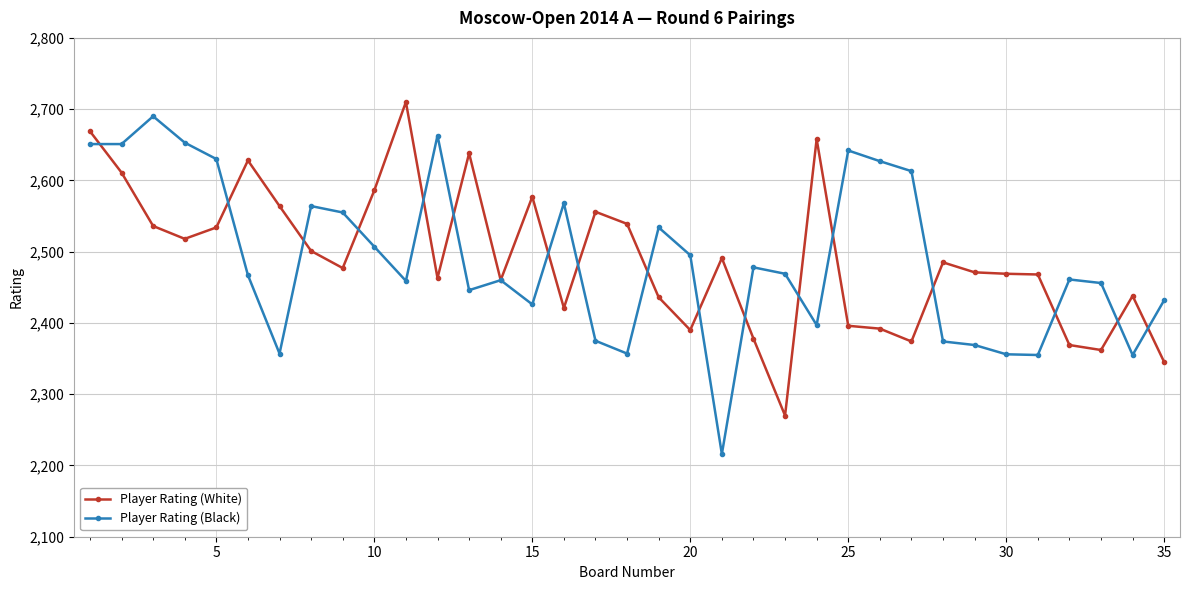

Which series has the largest range (max minus min)?

Player Rating (Black)